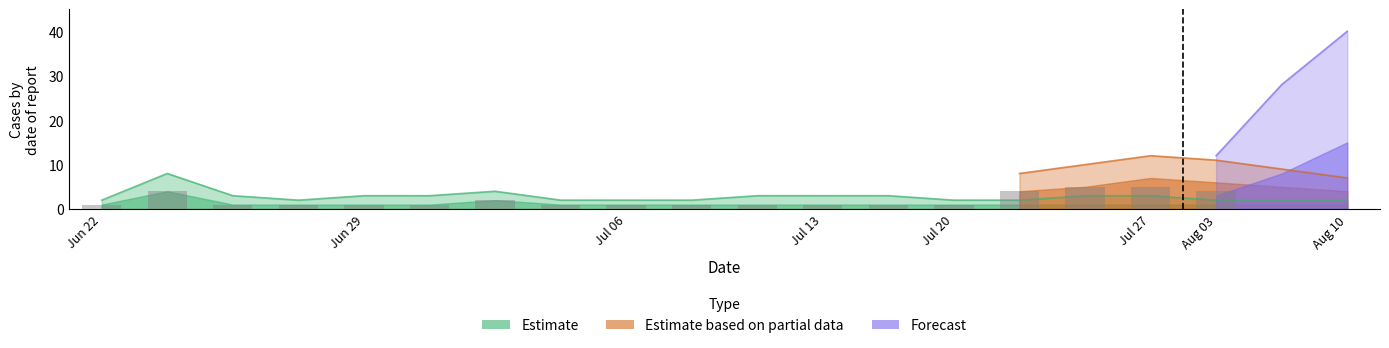

Is it true that Estimate based on partial data equals 0 at 12?

True